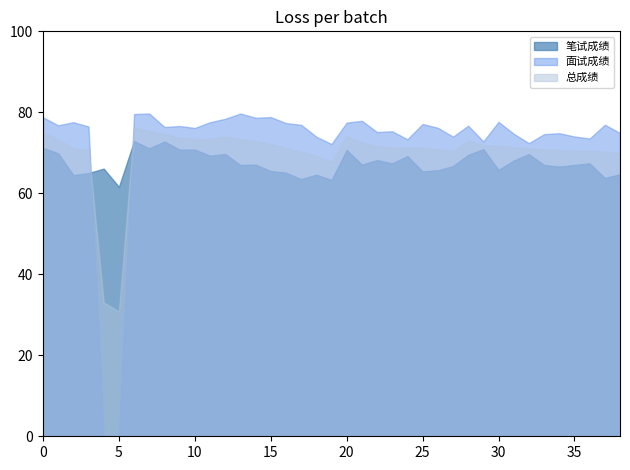

Is it true that 总成绩 equals 101.5 at 35?

False